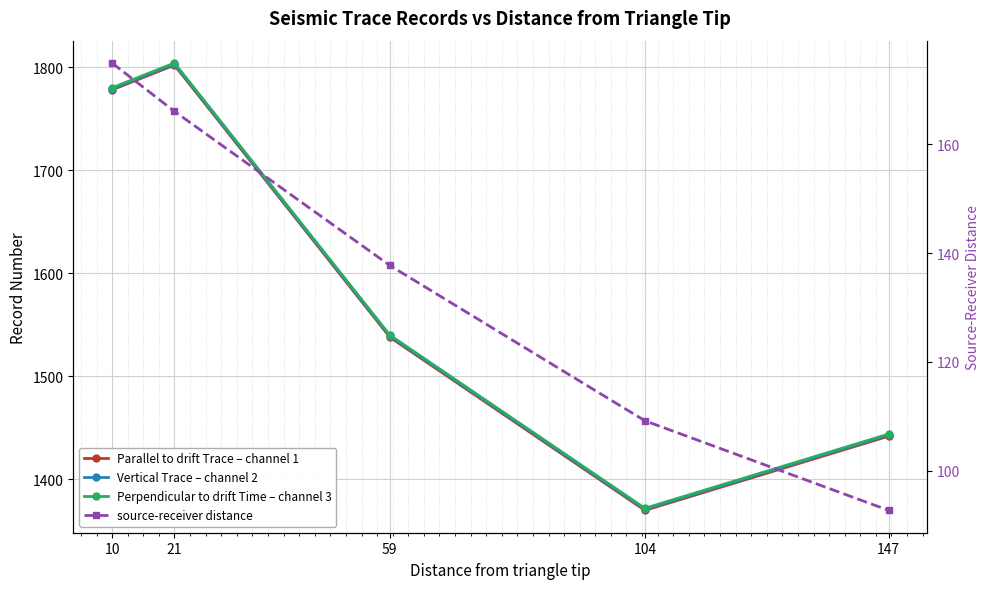

The Perpendicular to drift Time – channel 3 series shows 1444.0 at 147. True or false?

True